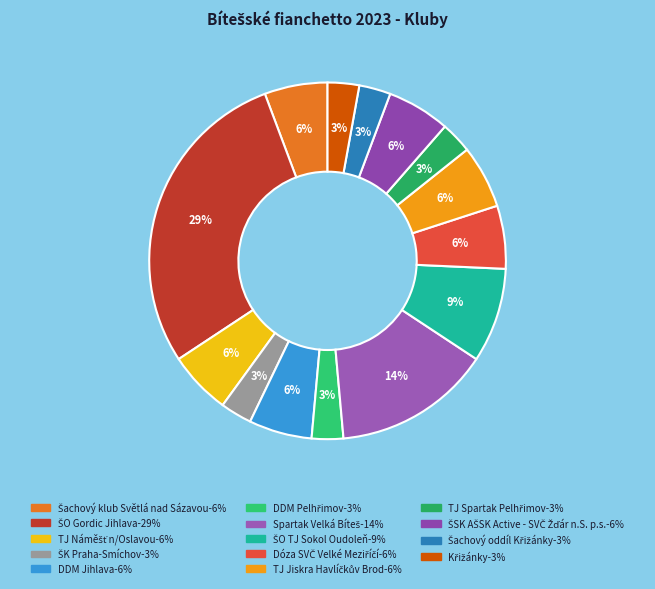

Approximately how many times larger is the value at Křižánky compared to Šachový oddíl Křižánky?

1.0